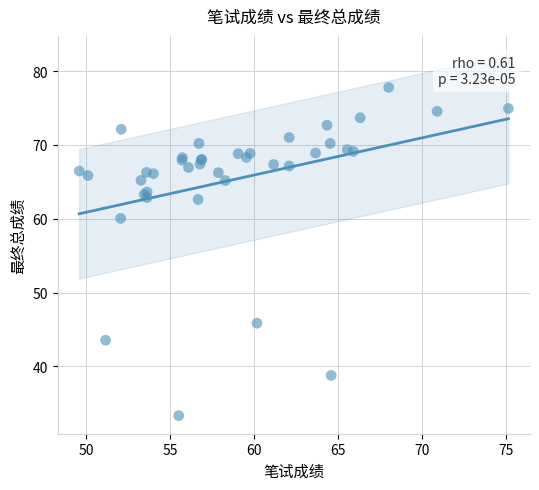

What Y value in the scatter plot is closest to 55?

60.0